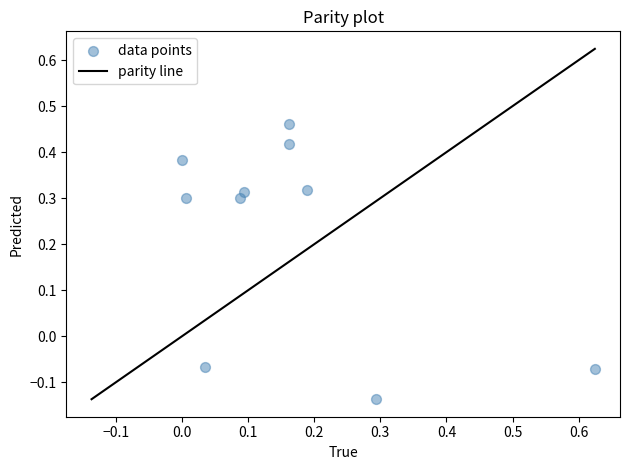

What is the range of X values (max minus min)?

0.6